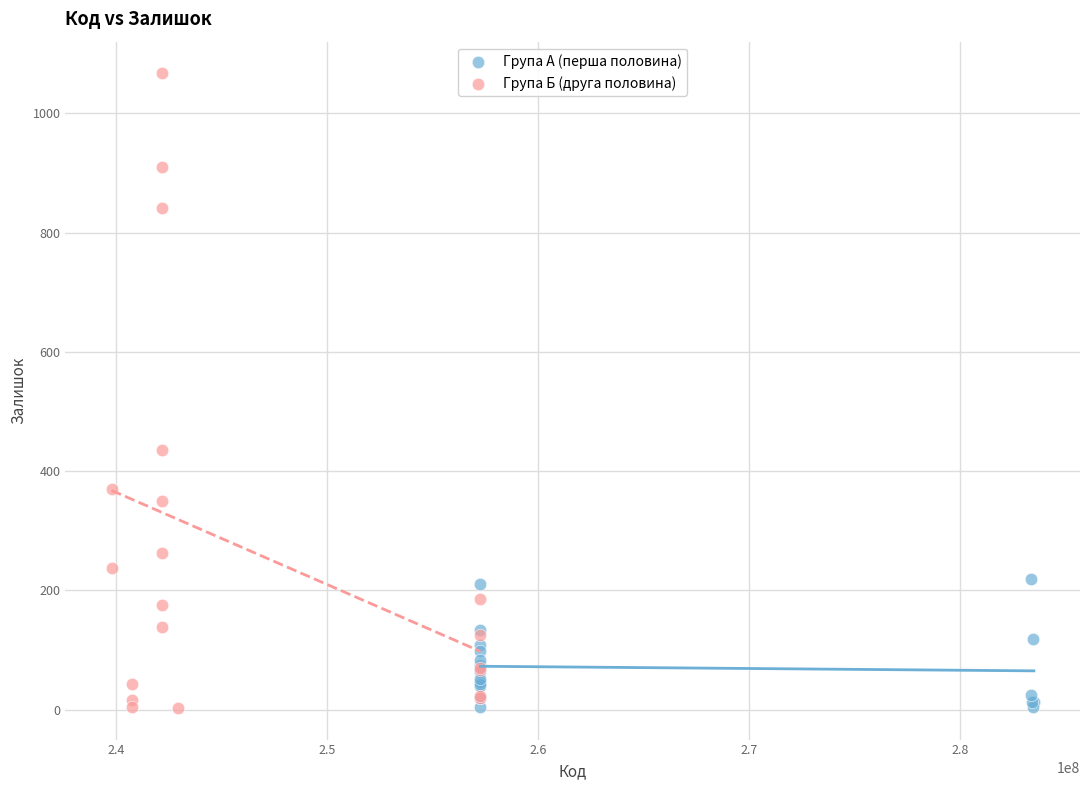

Which series has the largest Y range (max minus min)?

Група Б (друга половина)